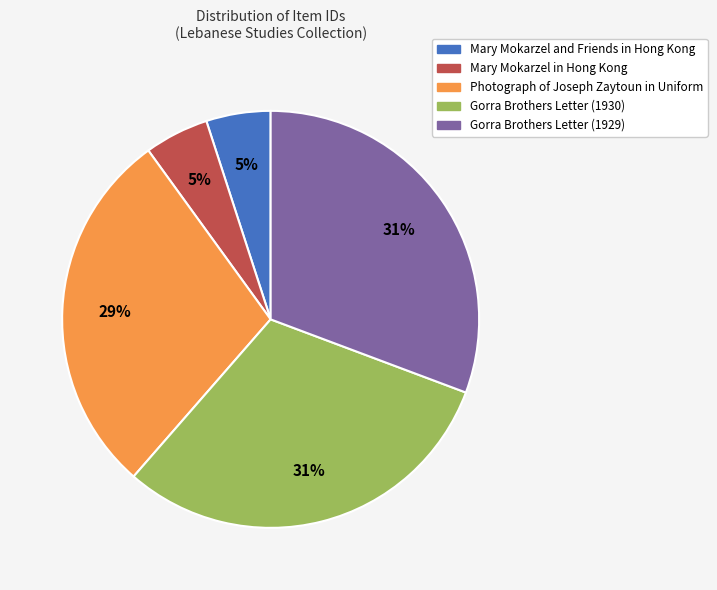

The Gorra Brothers Letter (1929) slice represents 40% of the pie. True or false?

False